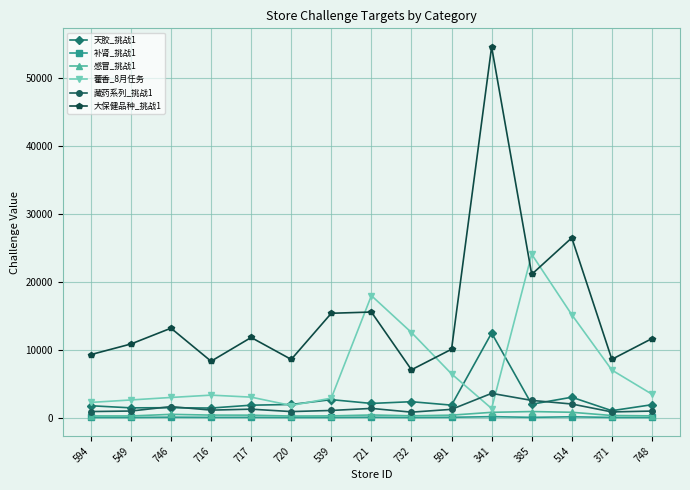

What is the sum of all 天胶_挑战1 values?

39421.0